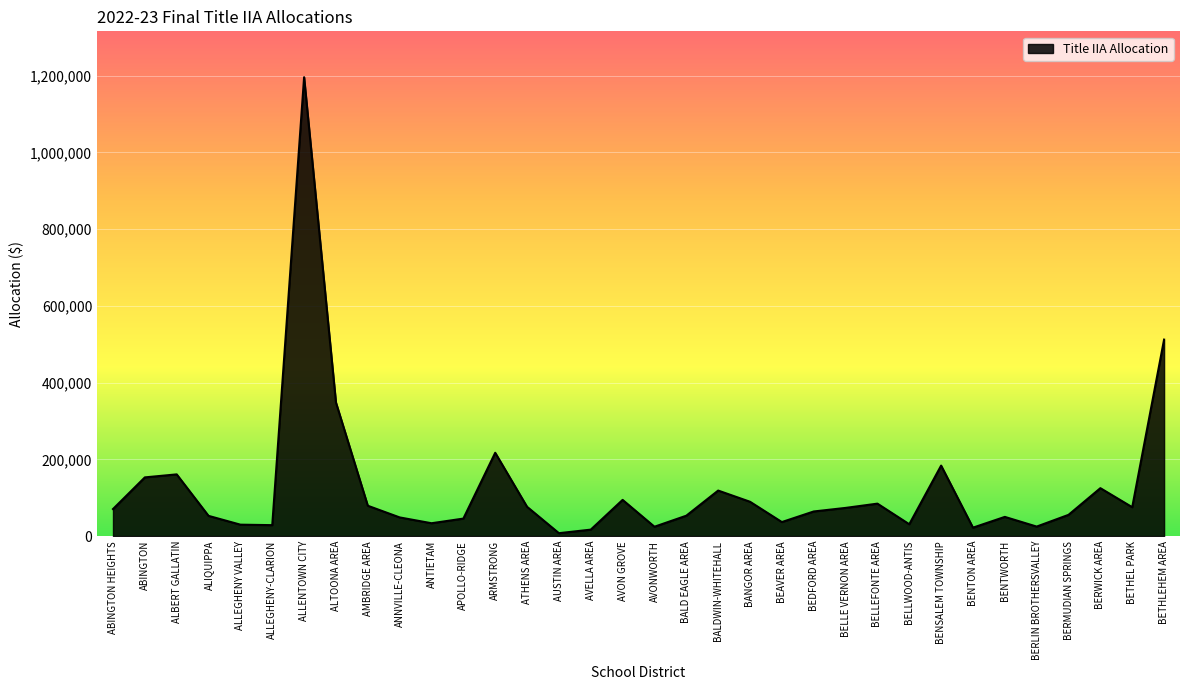

Which has a higher value, AVONWORTH or BETHLEHEM AREA?

BETHLEHEM AREA